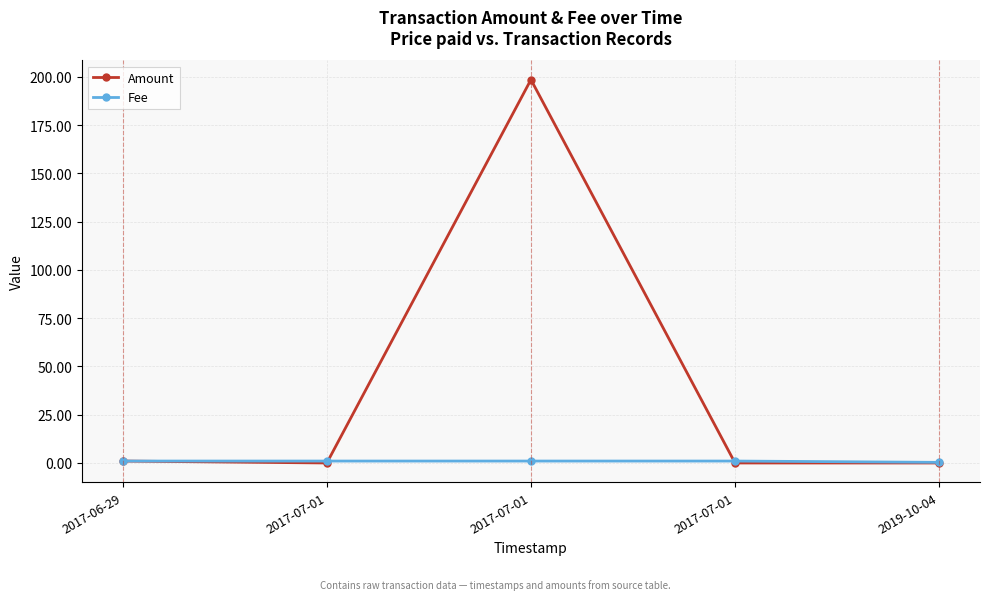

Which category has the highest value in the Amount series?

2017-07-01